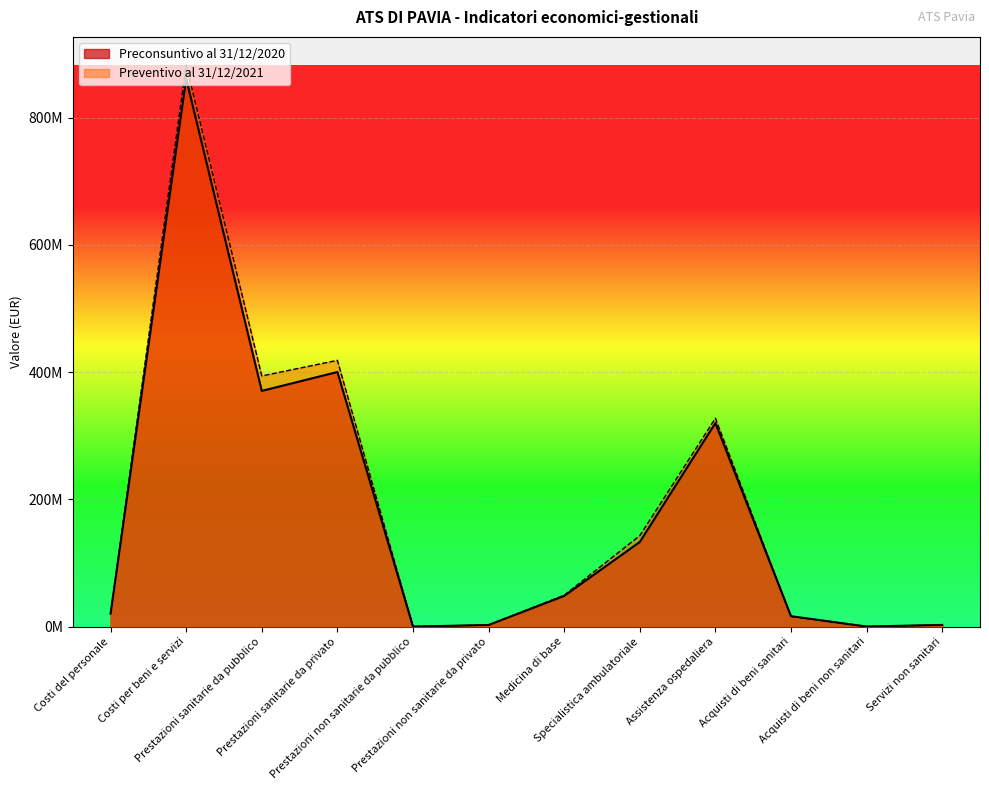

The Preconsuntivo al 31/12/2020 series shows 236803651 at Prestazioni sanitarie da pubblico. True or false?

False